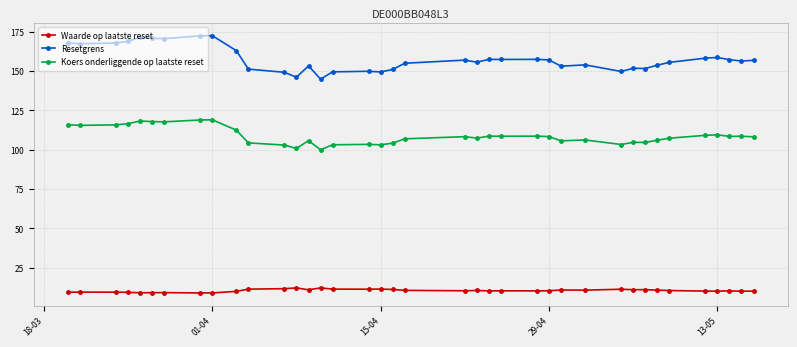

What is the minimum value for Waarde op laatste reset?

8.8